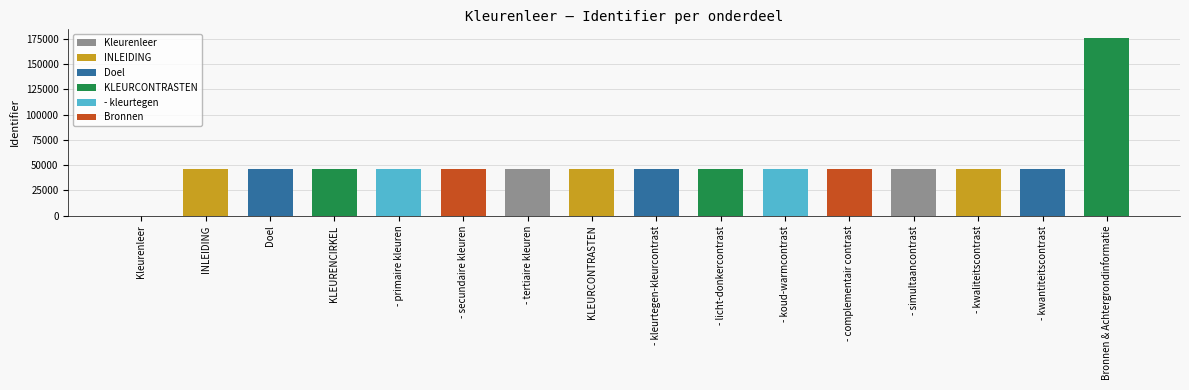

True or false: the data shows 21047 at - simultaancontrast.

False